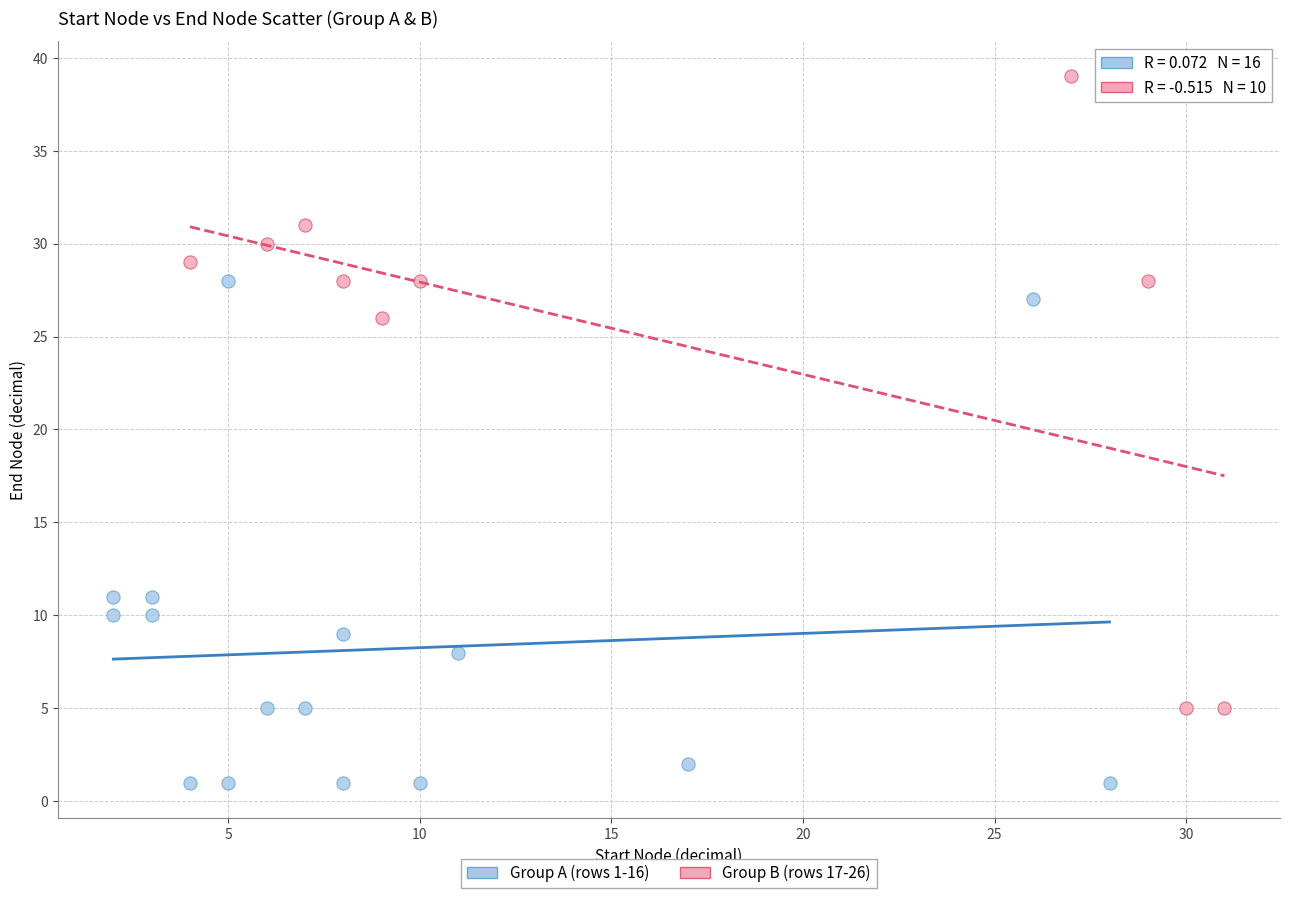

Which series contains the lowest Y value?

Group A (rows 1-16)